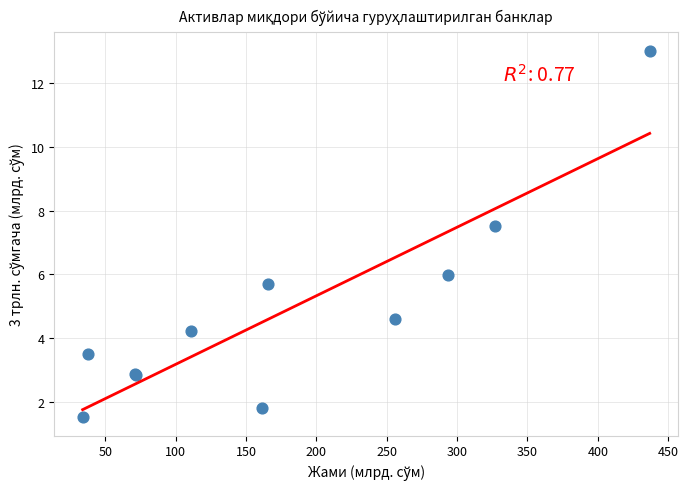

What Y value in the scatter plot is closest to 7?

7.5